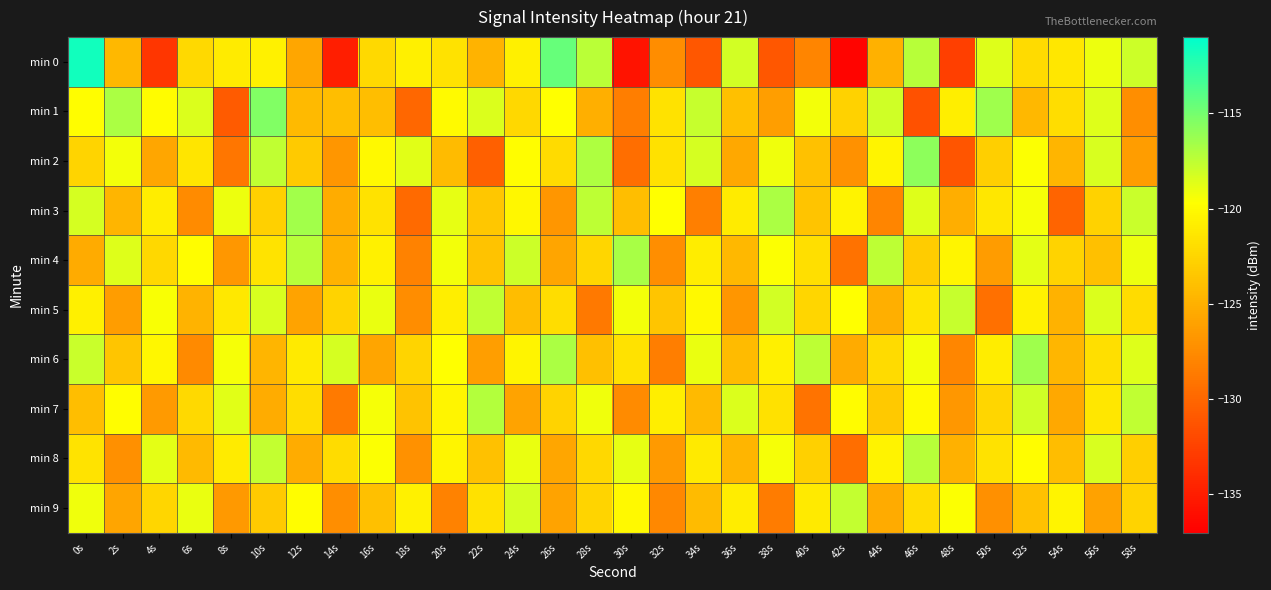

Which series has the largest range (max minus min)?

min 0